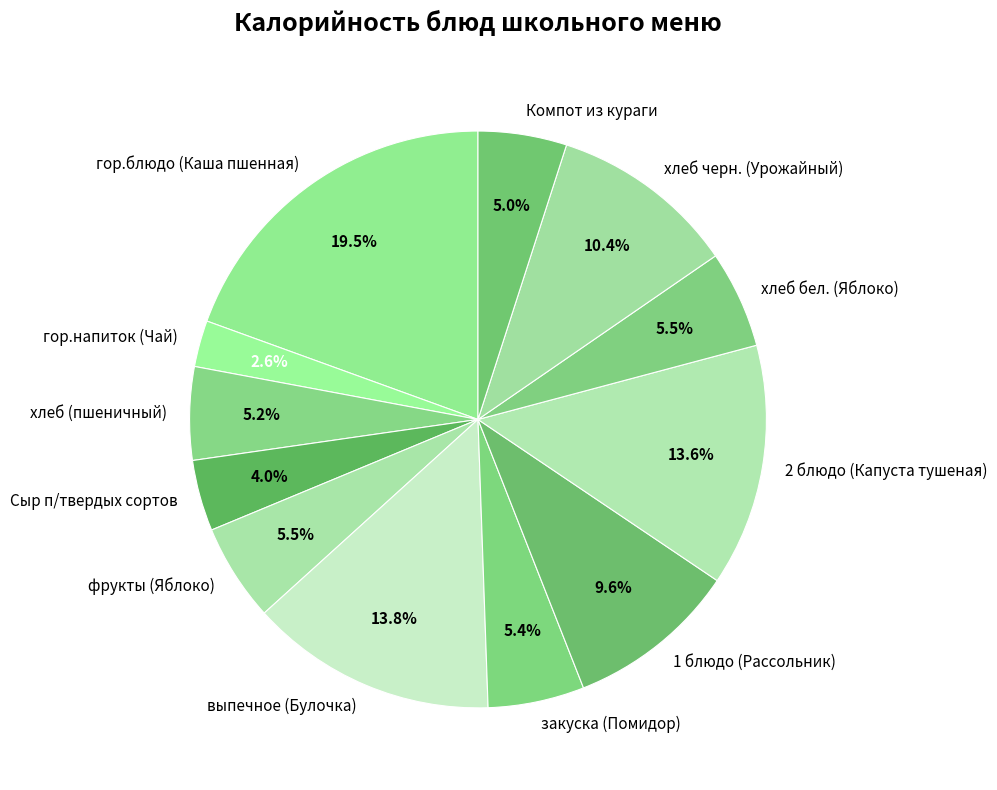

To the nearest percent, what portion does хлеб (пшеничный) represent?

5%